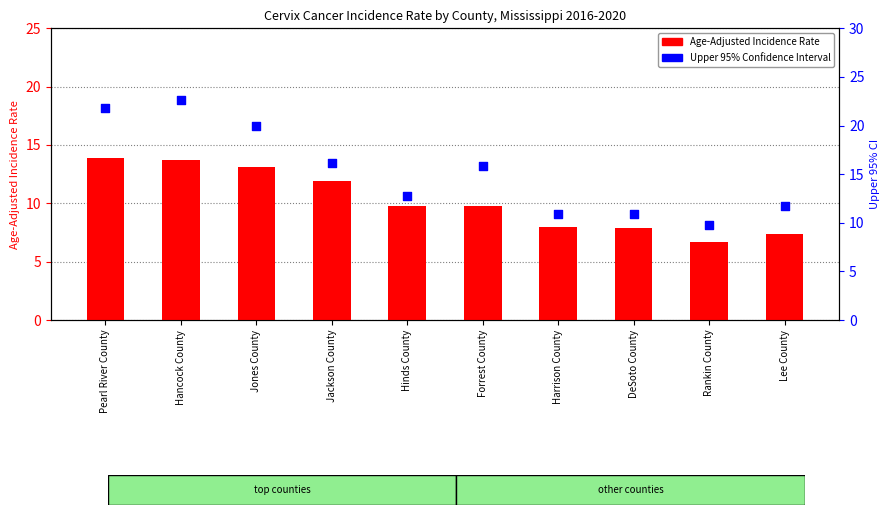

What is the total value across all series at Jackson County?

28.1